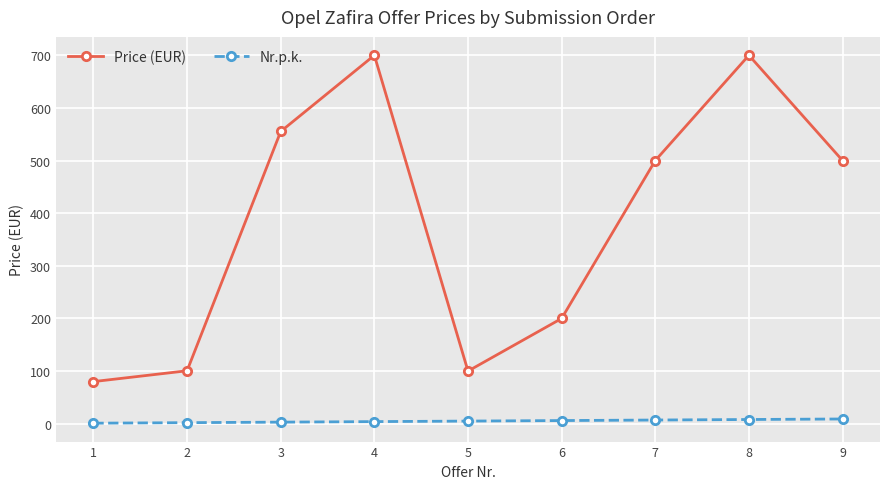

True or false: Price (EUR) has more than 2 points higher than both neighbors.

False